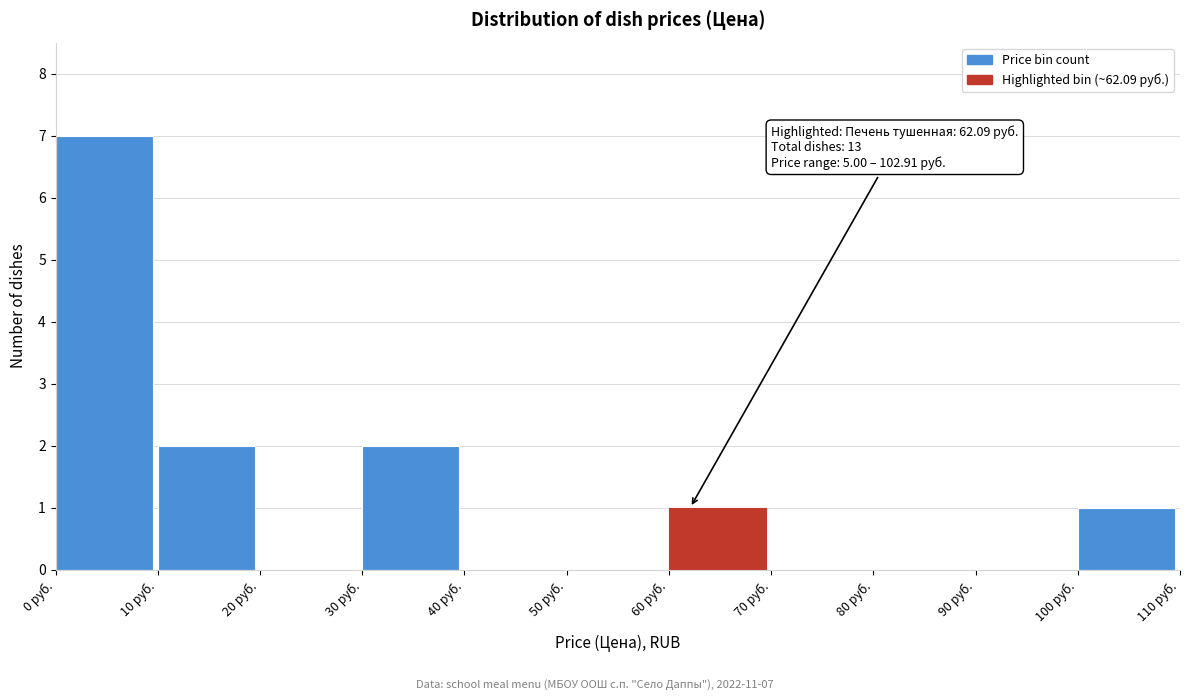

Which range on the x-axis has the tallest bar?

0 to 10